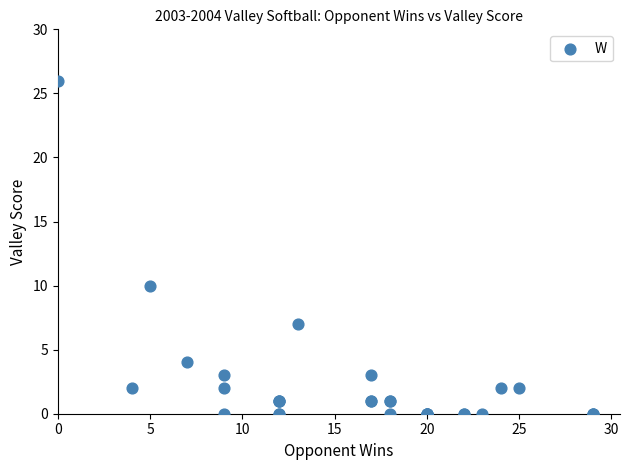

What Y value in the scatter plot is closest to 13?

10